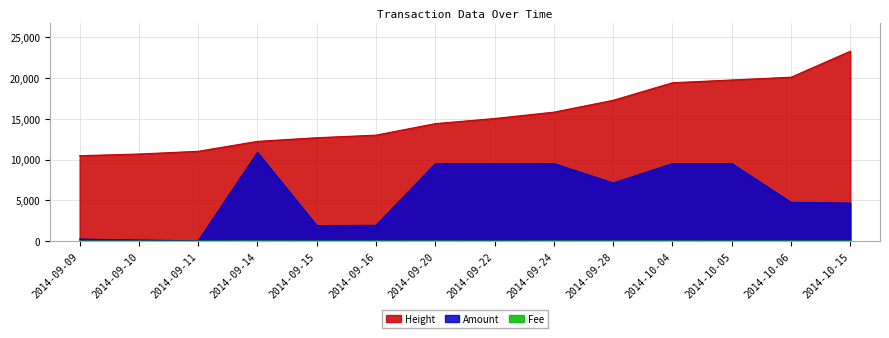

Which category has the highest value across all series?

2014-10-15